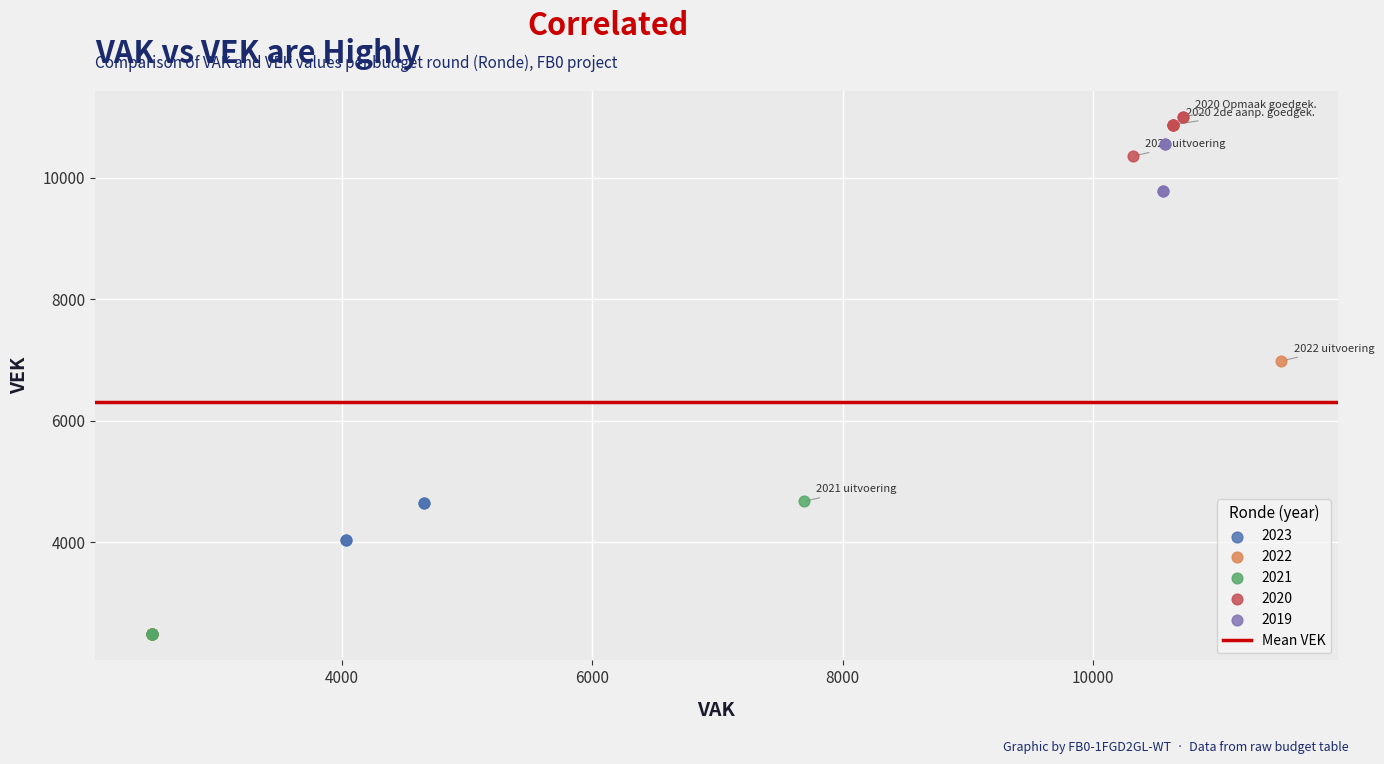

Which series has the largest Y range (max minus min)?

2022